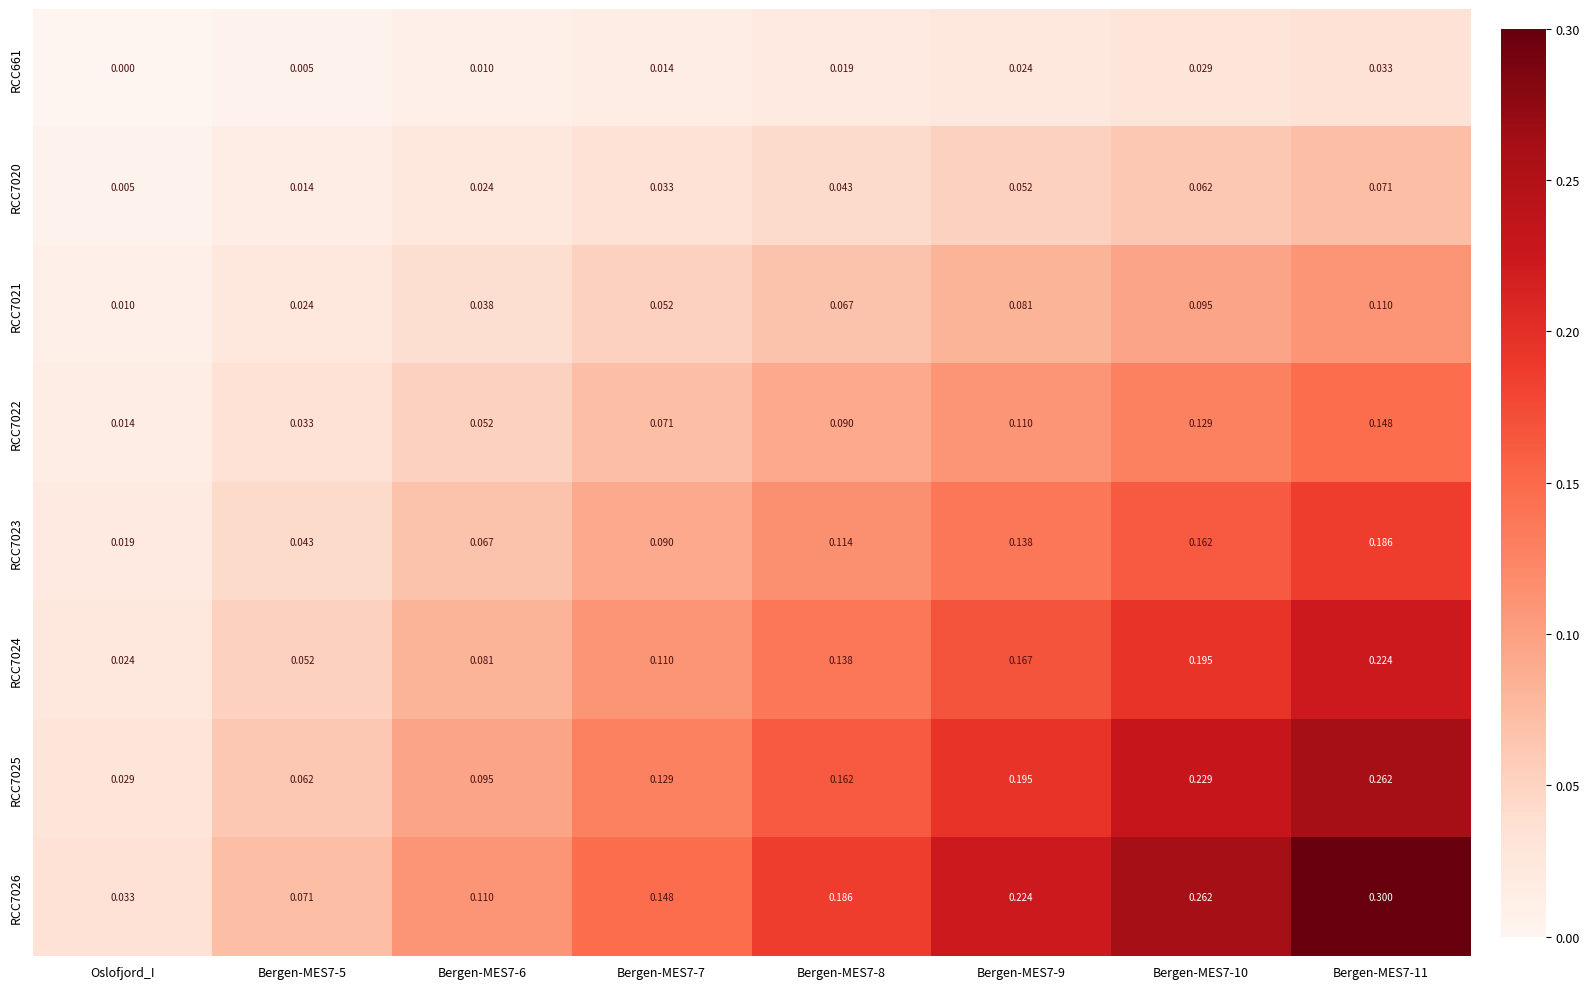

Where is RCC7024 nearest to the value 0?

Oslofjord_I